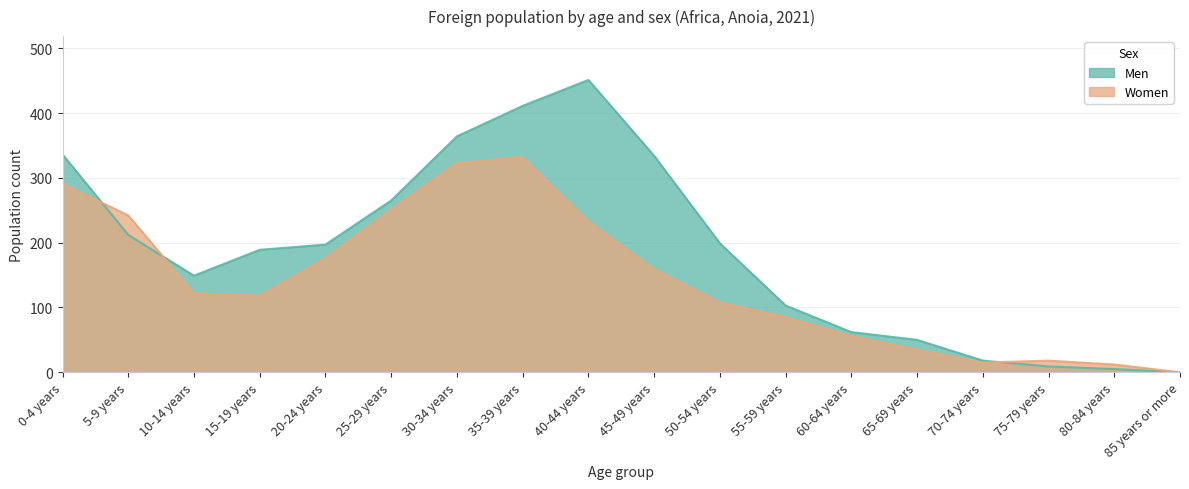

List the series in order of their overall mean, highest first.

Men, Women